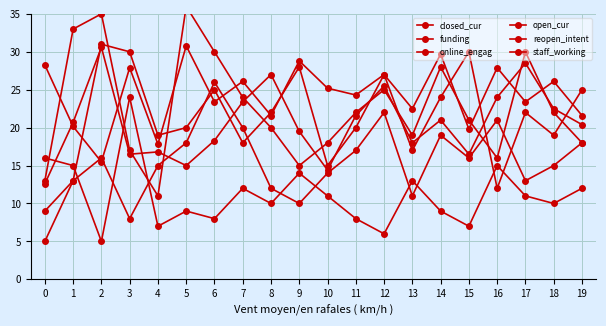

Reading left to right, what are all the values shown in this chart?

closed_cur: 13.0	33.0	35.0	17.0	11.0	36.0	30.0	24.0	20.0	15.0	18.0	22.0	25.0	19.0	28.0	21.0	16.0	30.0	22.0	18.0
funding: 16.0	15.0	5.0	24.0	7.0	9.0	8.0	12.0	10.0	14.0	11.0	8.0	6.0	13.0	9.0	7.0	15.0	11.0	10.0	12.0
online_engag: 12.6	20.7	30.6	16.5	16.8	15.0	18.3	23.4	27.0	19.5	14.4	21.6	25.5	18.0	21.0	16.5	24.0	28.5	22.5	20.4
open_cur: 9.0	13.0	16.0	8.0	15.0	18.0	26.0	20.0	12.0	10.0	14.0	17.0	22.0	11.0	19.0	16.0	21.0	13.0	15.0	18.0
reopen_intent: 28.3	20.2	15.5	27.9	17.8	30.8	23.4	26.1	21.6	28.8	25.2	24.3	27.0	22.5	29.7	19.8	27.9	23.4	26.1	21.6
staff_working: 5.0	13.0	31.0	30.0	19.0	20.0	25.0	18.0	22.0	28.0	15.0	20.0	27.0	17.0	24.0	30.0	12.0	22.0	19.0	25.0